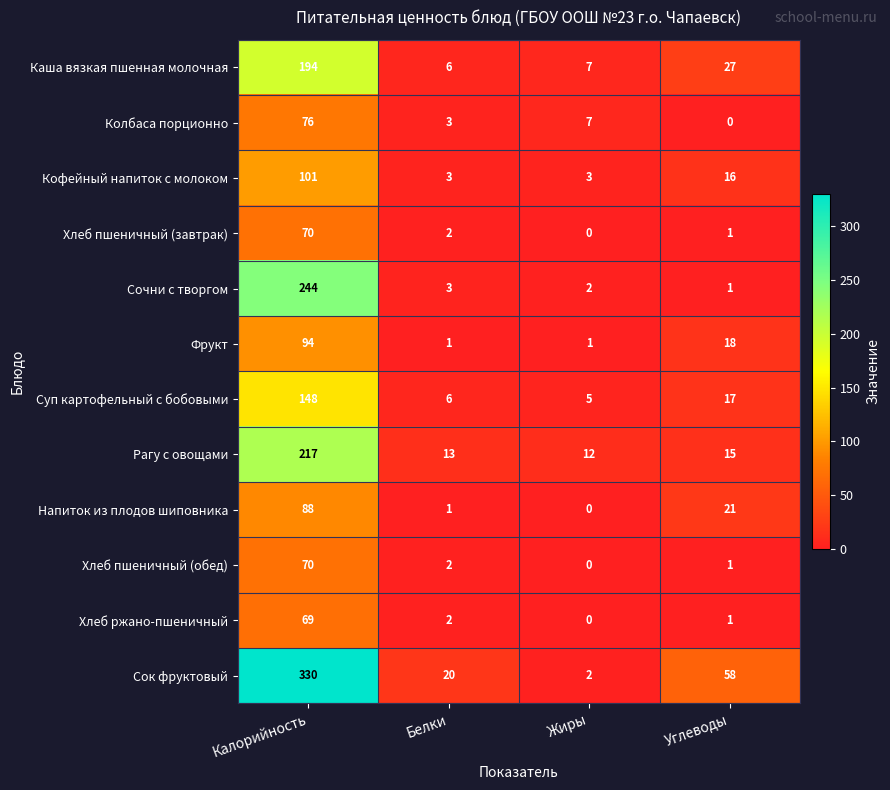

What is the difference between the second highest and minimum values in the Суп картофельный с бобовыми series?

12